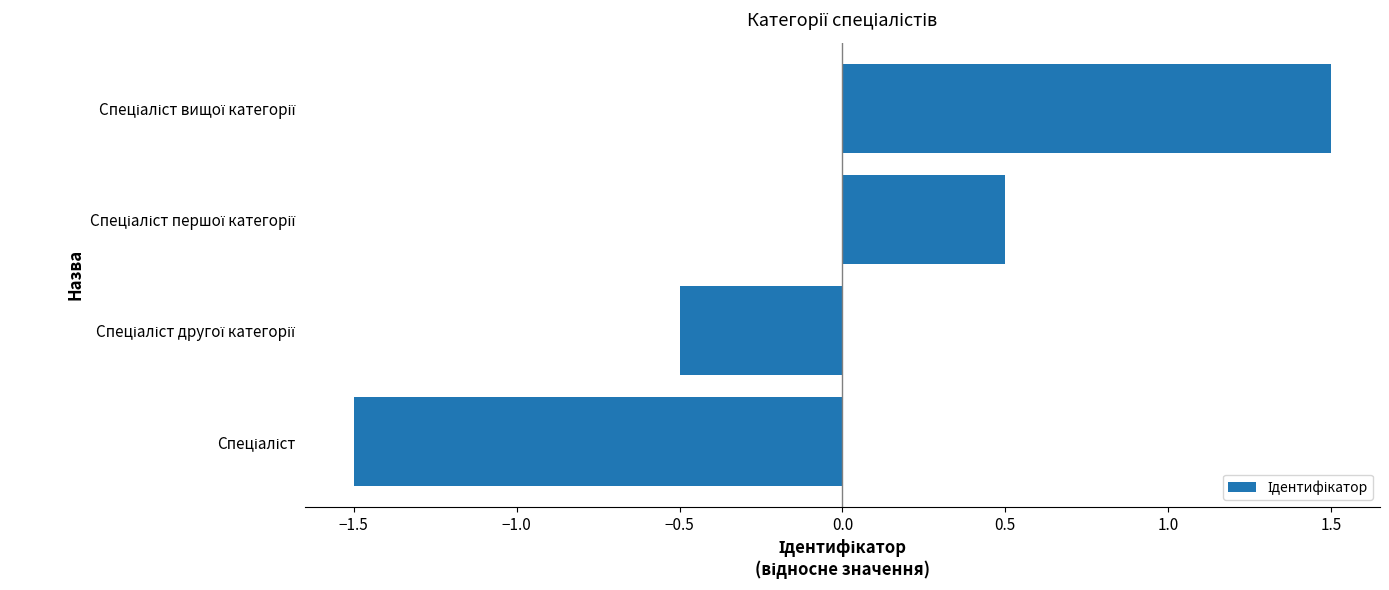

Reading bottom to top, extract all data points from this chart.

-1.5	-0.5	0.5	1.5